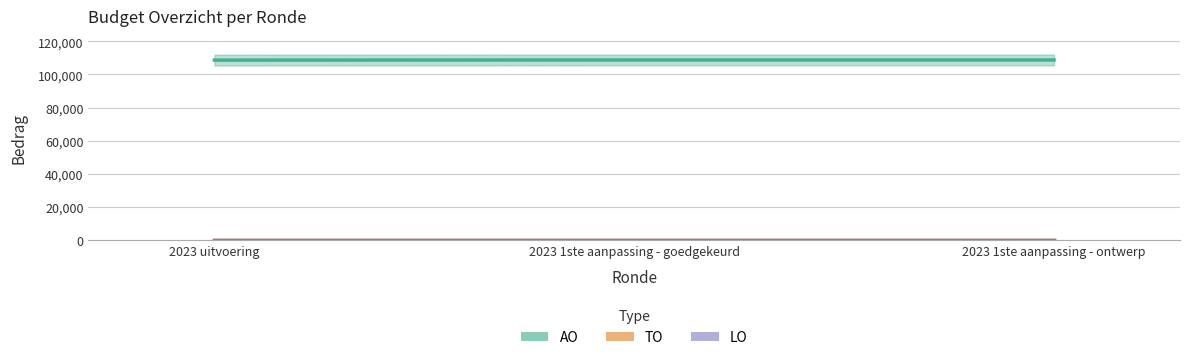

What is the label of the 3rd point from the right?

2023 uitvoering